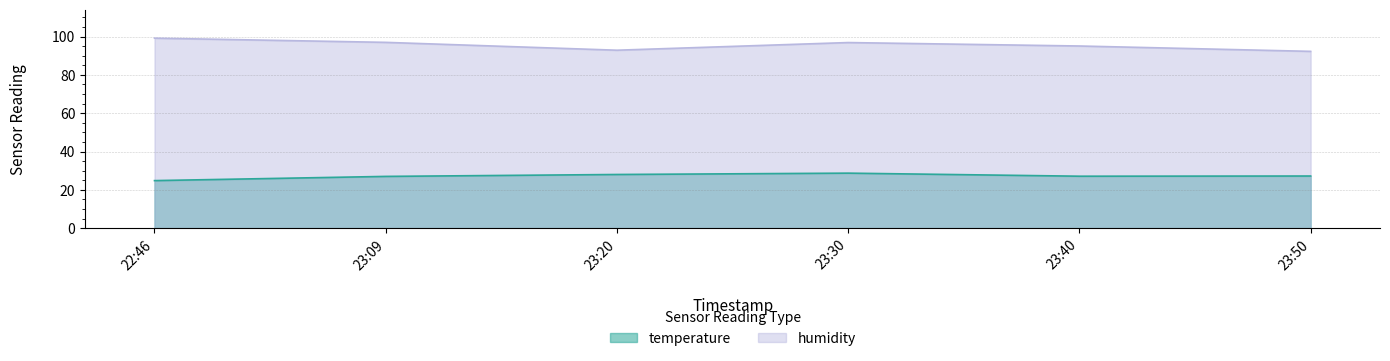

What is the spread (max minus min) of values at 23:09?

70.0